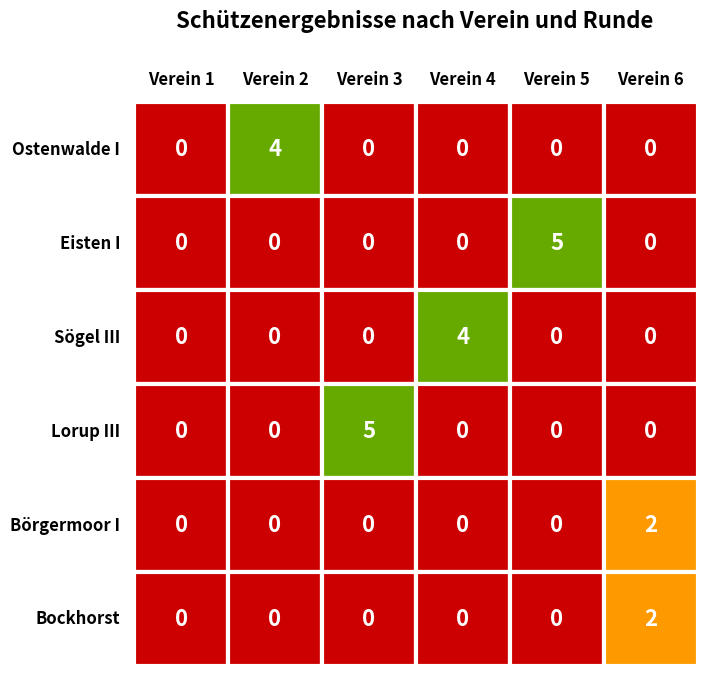

Rank the series by their maximum value, from lowest to highest.

Börgermoor I, Bockhorst, Ostenwalde I, Sögel III, Eisten I, Lorup III